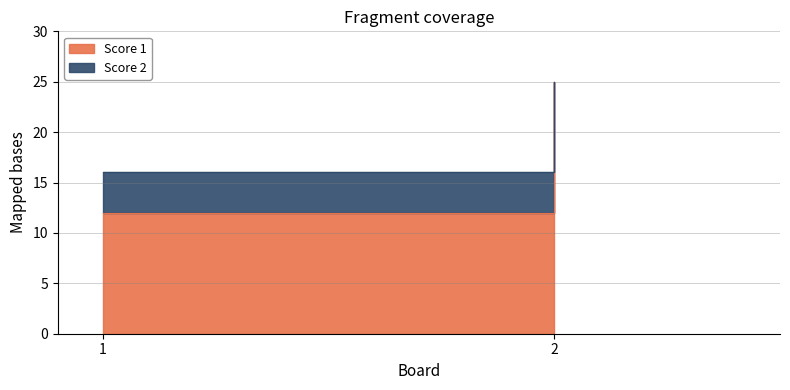

Reading left to right, what are all the values shown in this chart?

Score 1: 1=12	2=25
Score 2: 1=4	2=0